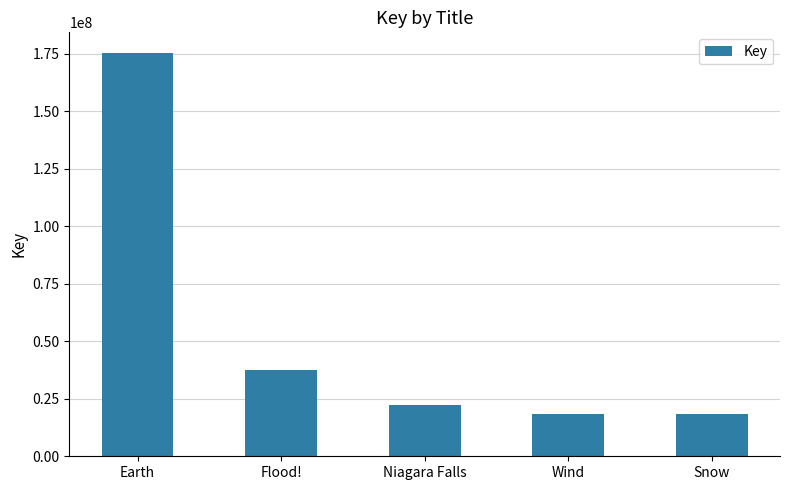

At which category does the chart reach its peak across all series?

Earth